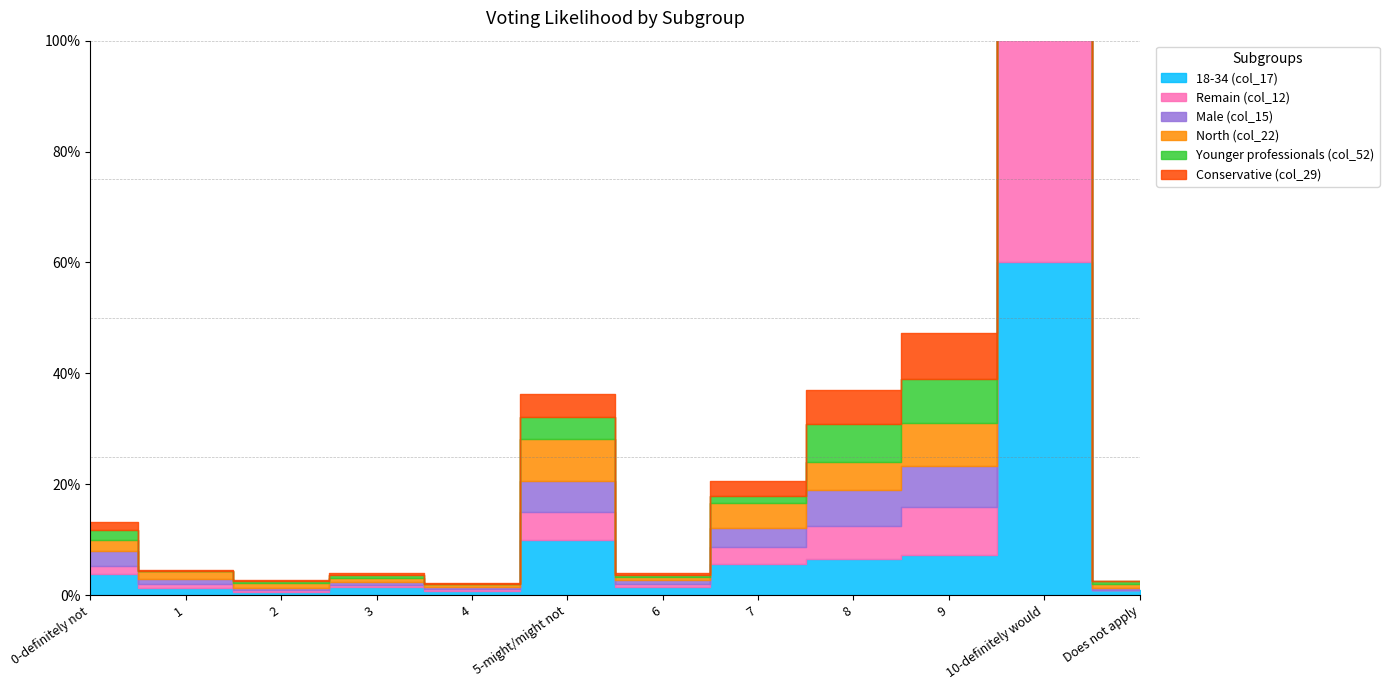

Where is the first local maximum for Conservative (col_29)?

2